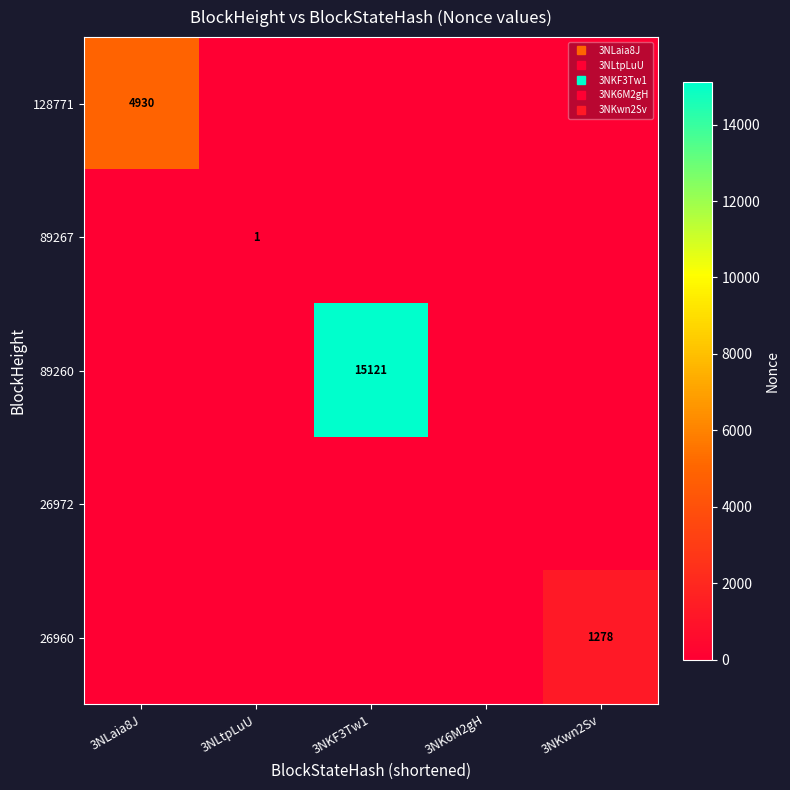

What is the difference between the 89267 values at 3NK6M2gH and 3NLtpLuU?

1